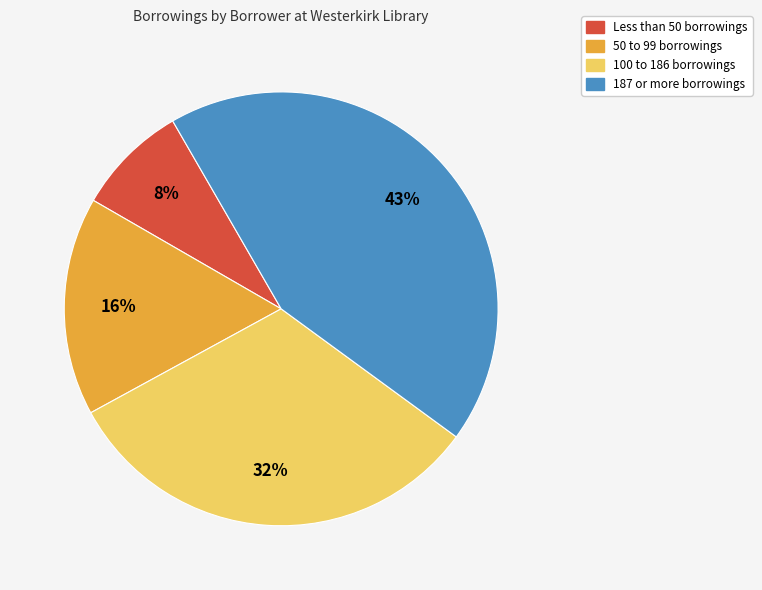

Is there a majority slice in this chart?

No